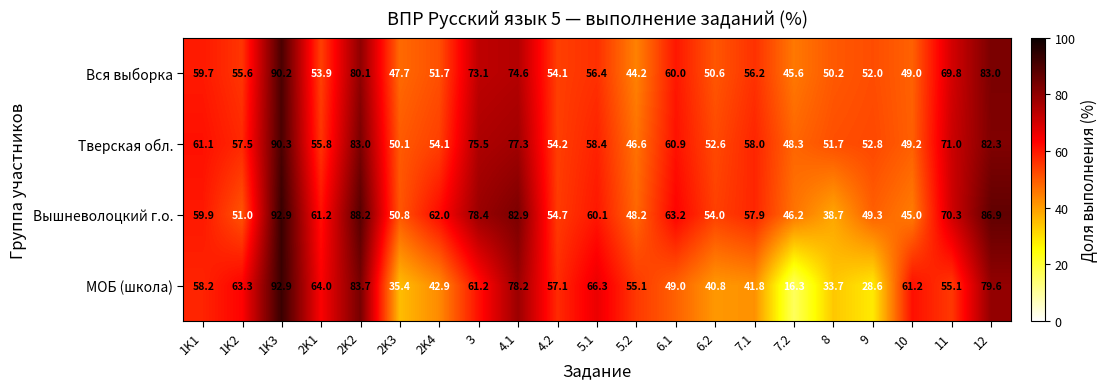

What is the maximum value for Тверская обл.?

90.3